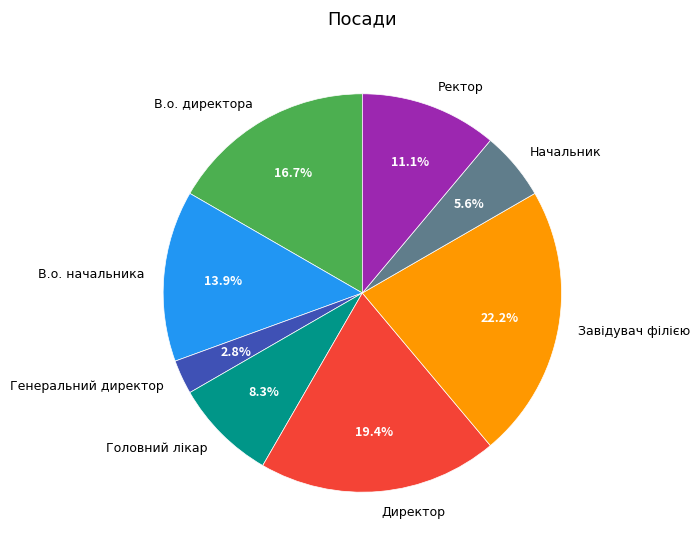

Does Головний лікар represent more than half of the total?

No